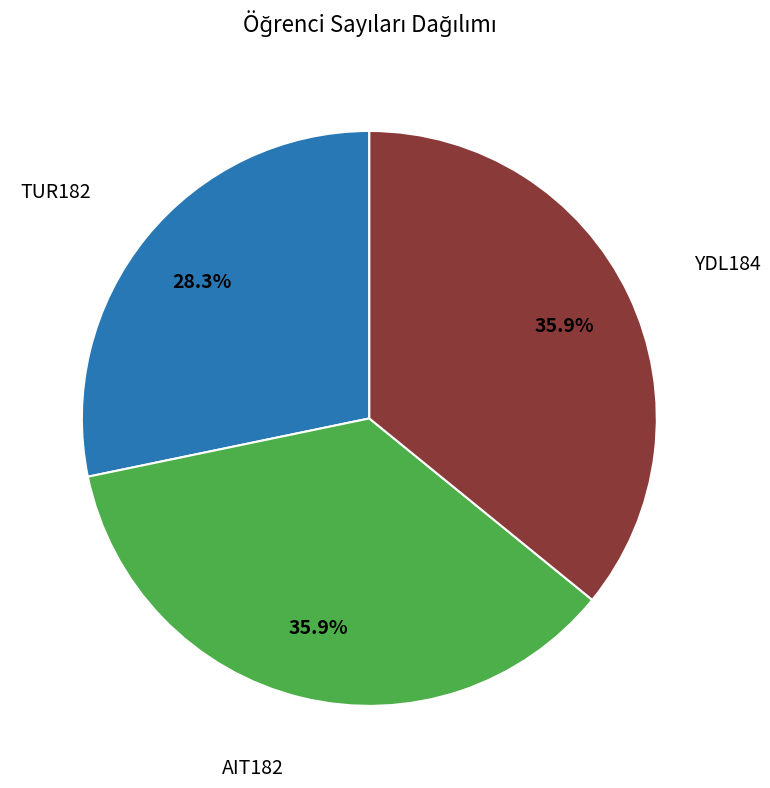

Does any single category account for the majority?

No